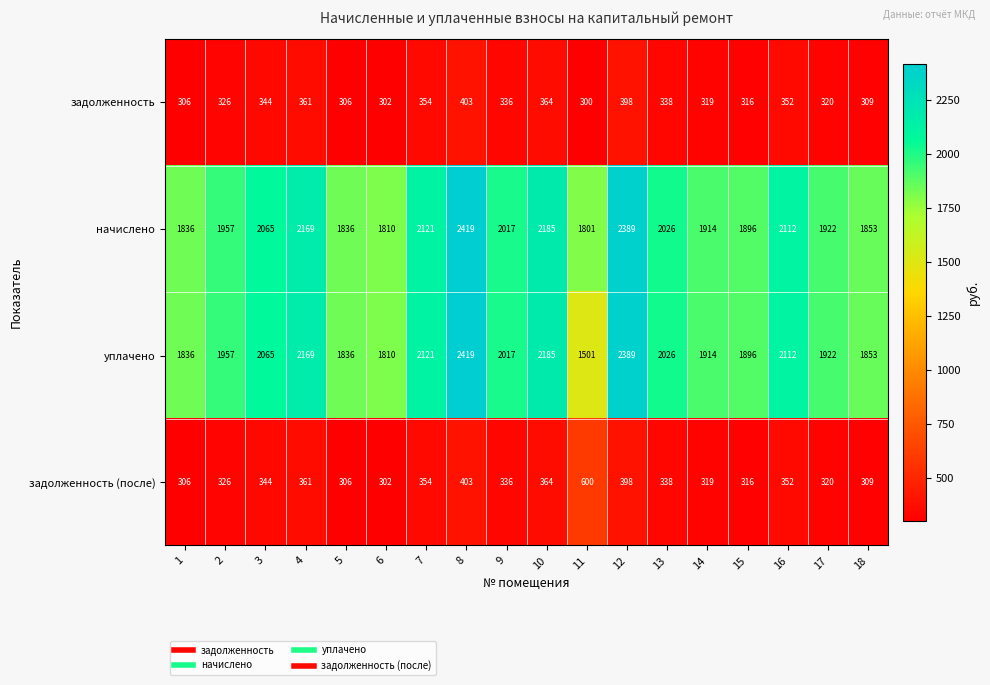

The value of начислено at 15 is 1896. True or false?

True